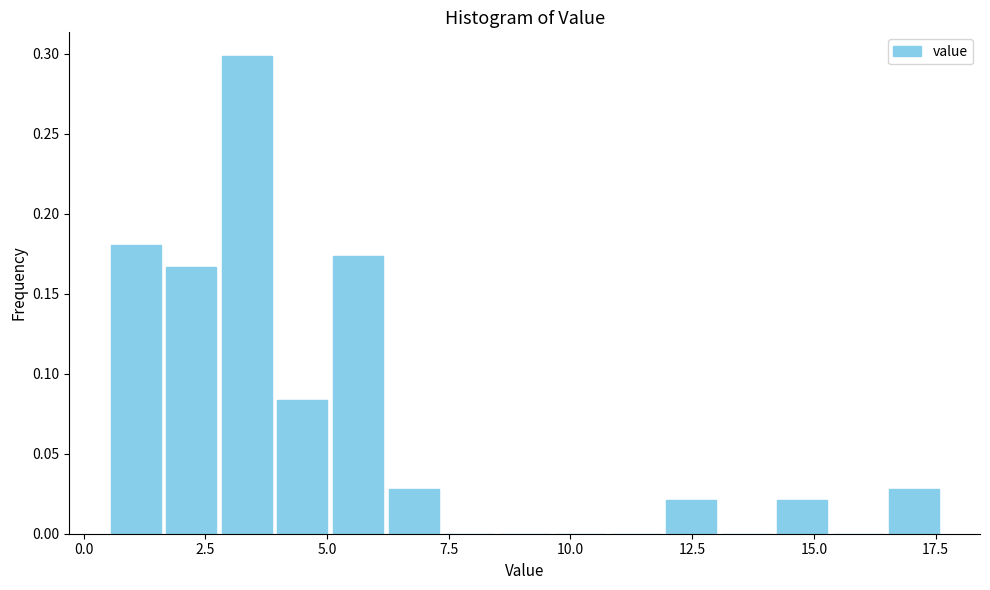

Read against the x-axis, roughly where is the centre of the tallest bar?

3.5